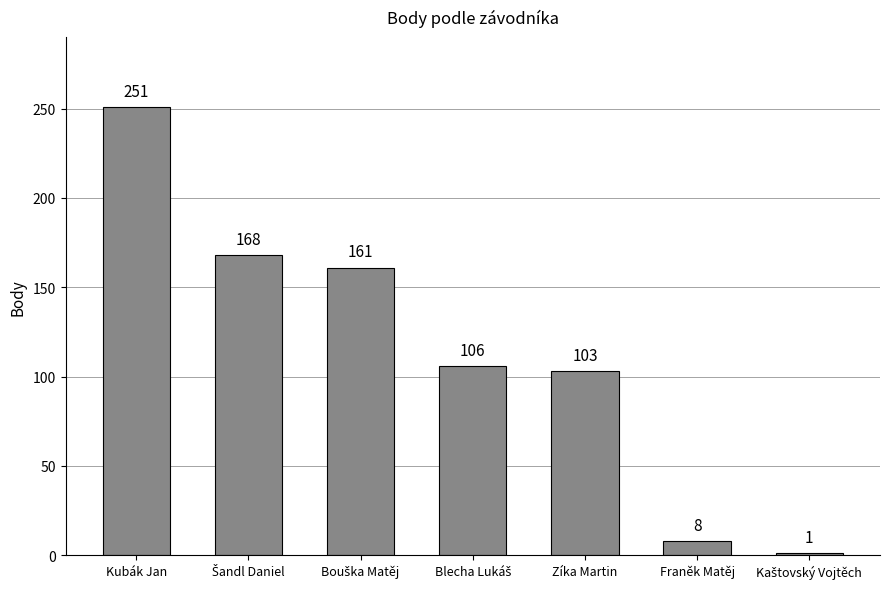

How many data points does each series have?

7